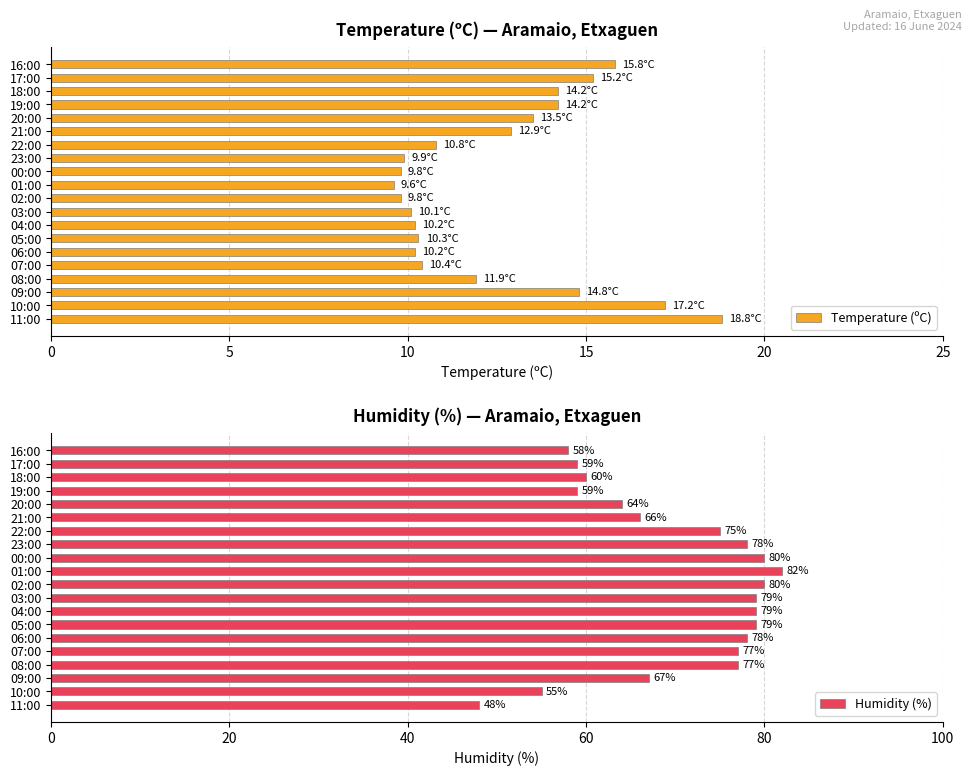

What is the difference between the maximum and second lowest values in the Temperature (ºC) series?

9.0